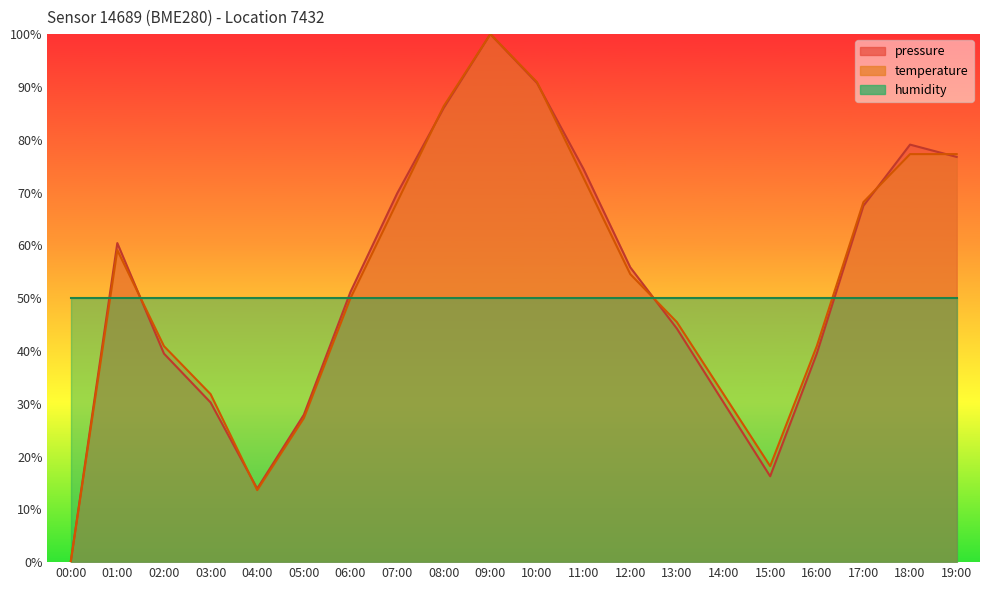

After their last crossing, which series has the higher values: temperature or pressure?

temperature